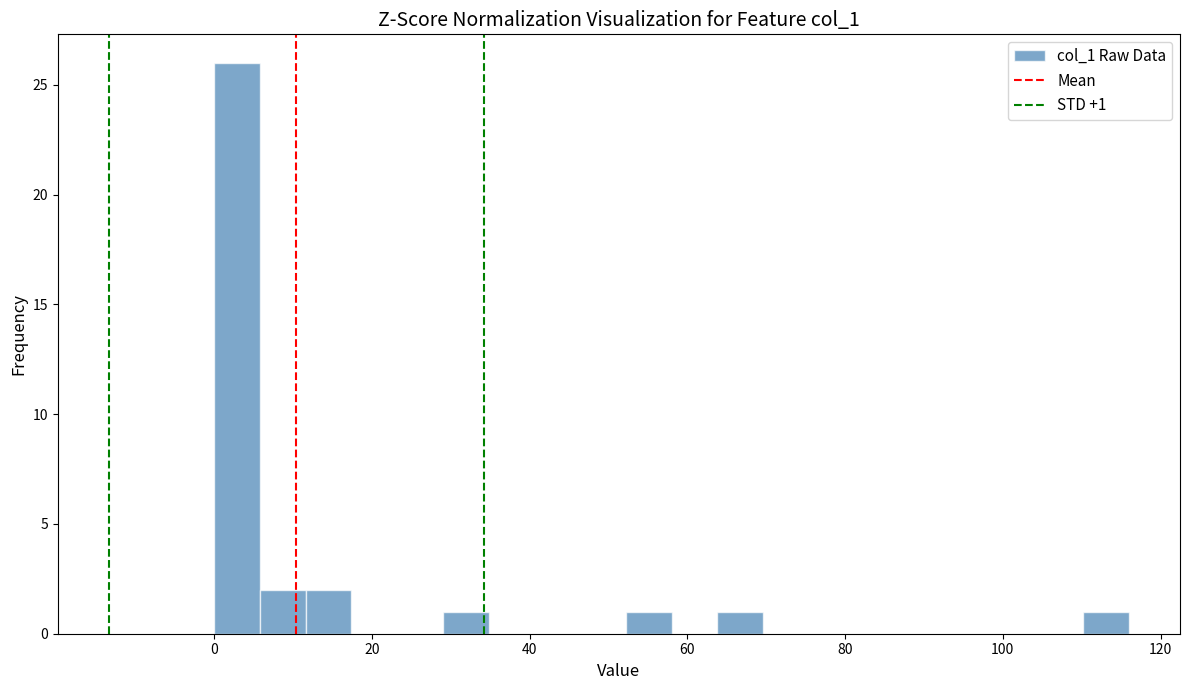

Read against the x-axis, roughly where is the centre of the tallest bar?

2